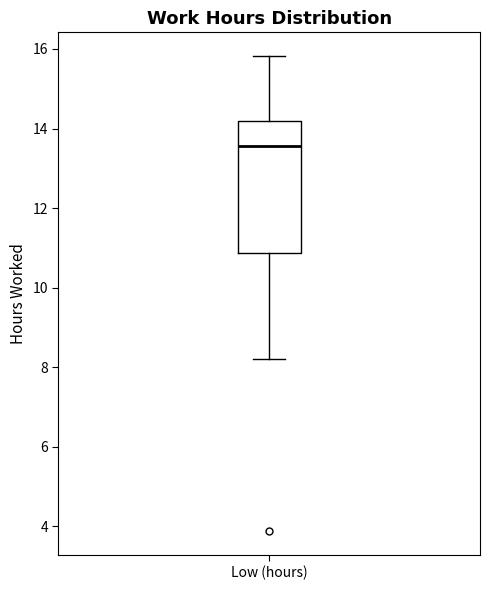

Where does the lower whisker of the box for Low (hours) end on the y-axis? The values are not printed on the chart, so give them approximately, as read against the axis.

8.2